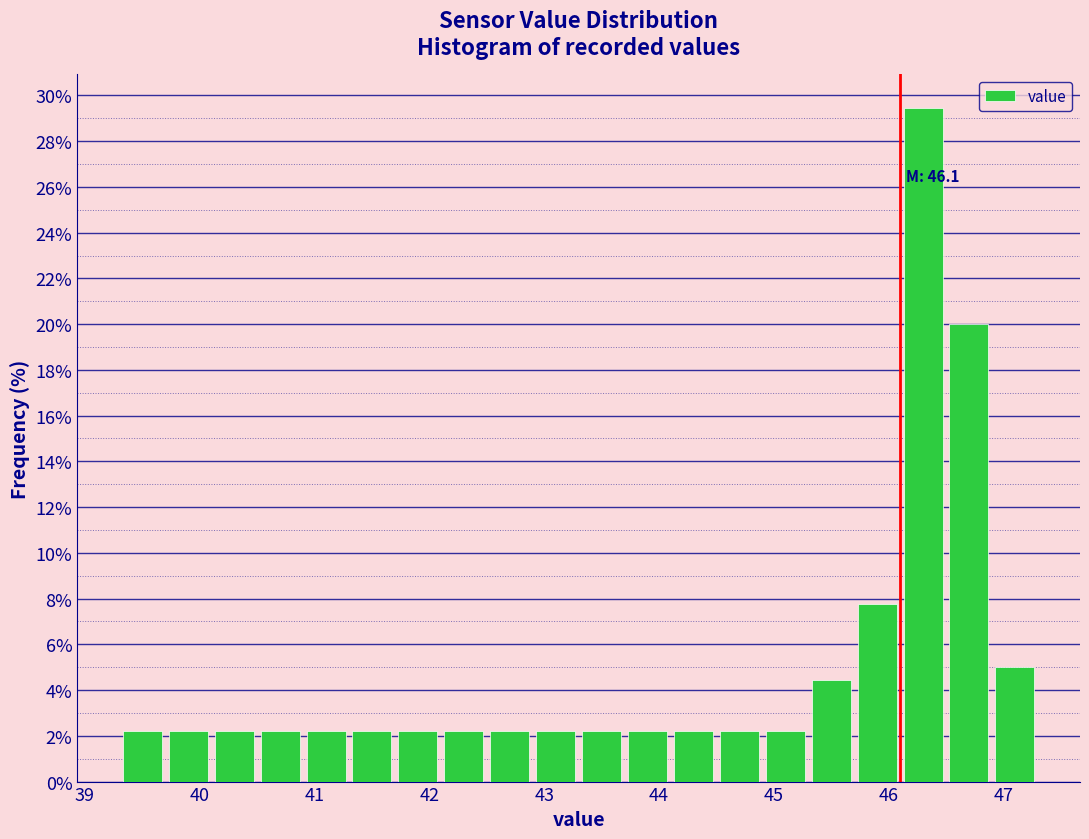

Over which range of the x-axis is the bar tallest?

46.1 to 46.5